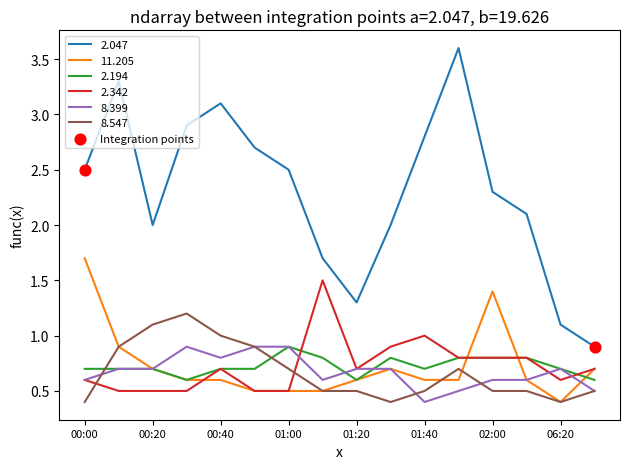

Which series has the largest range (max minus min)?

2.047